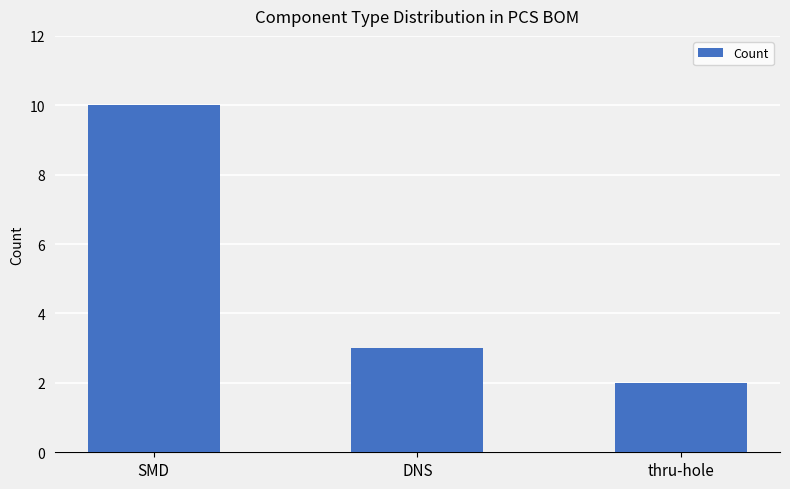

Where does the data first go above 3?

SMD